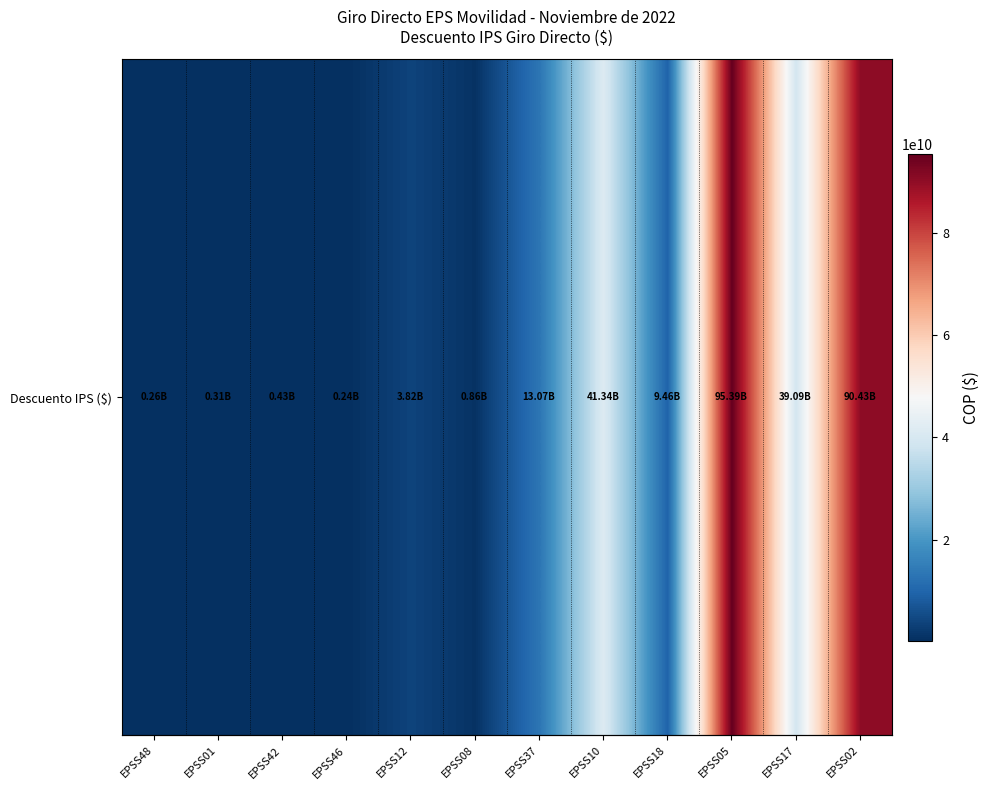

What is the average value?

24559769677